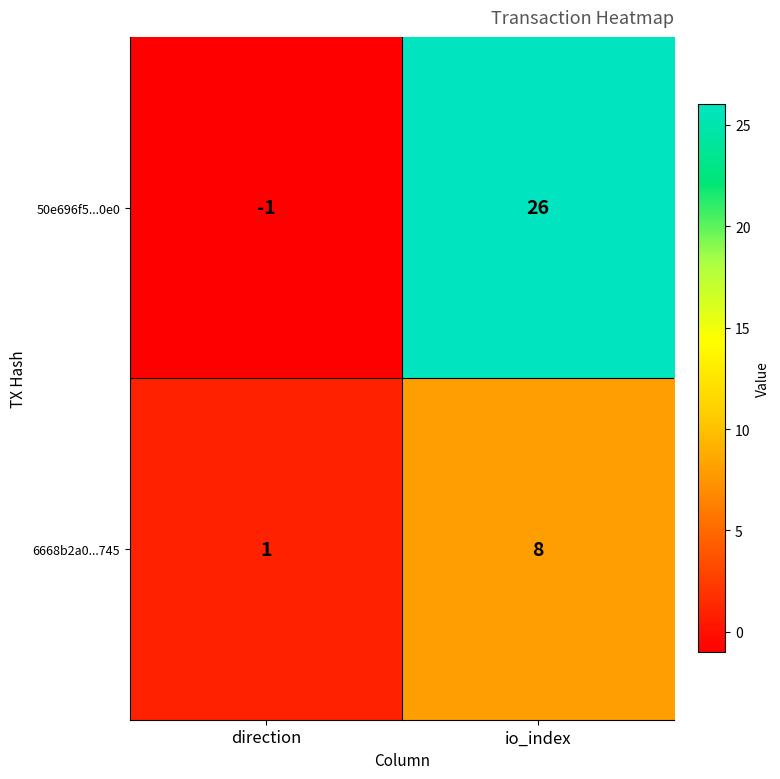

Where is 6668b2a0...745 nearest to the value 4?

direction